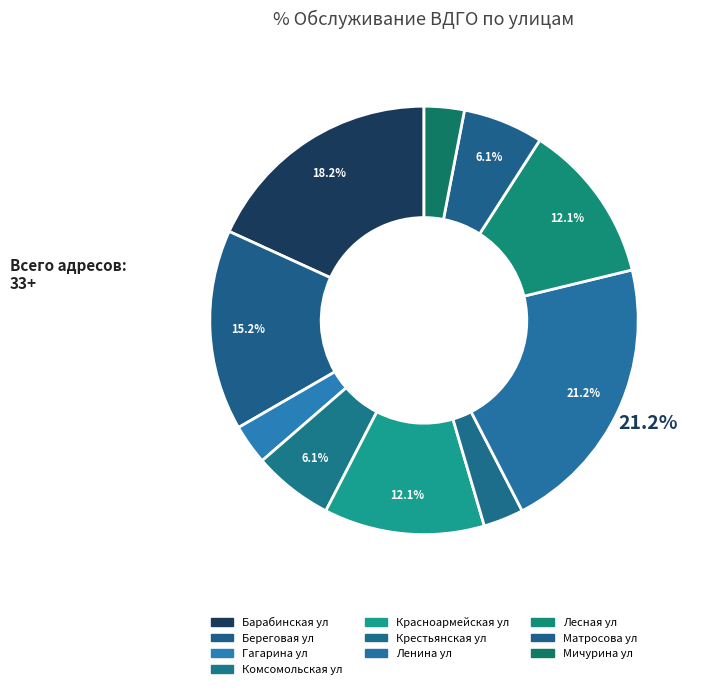

How many slices are in this pie chart?

10